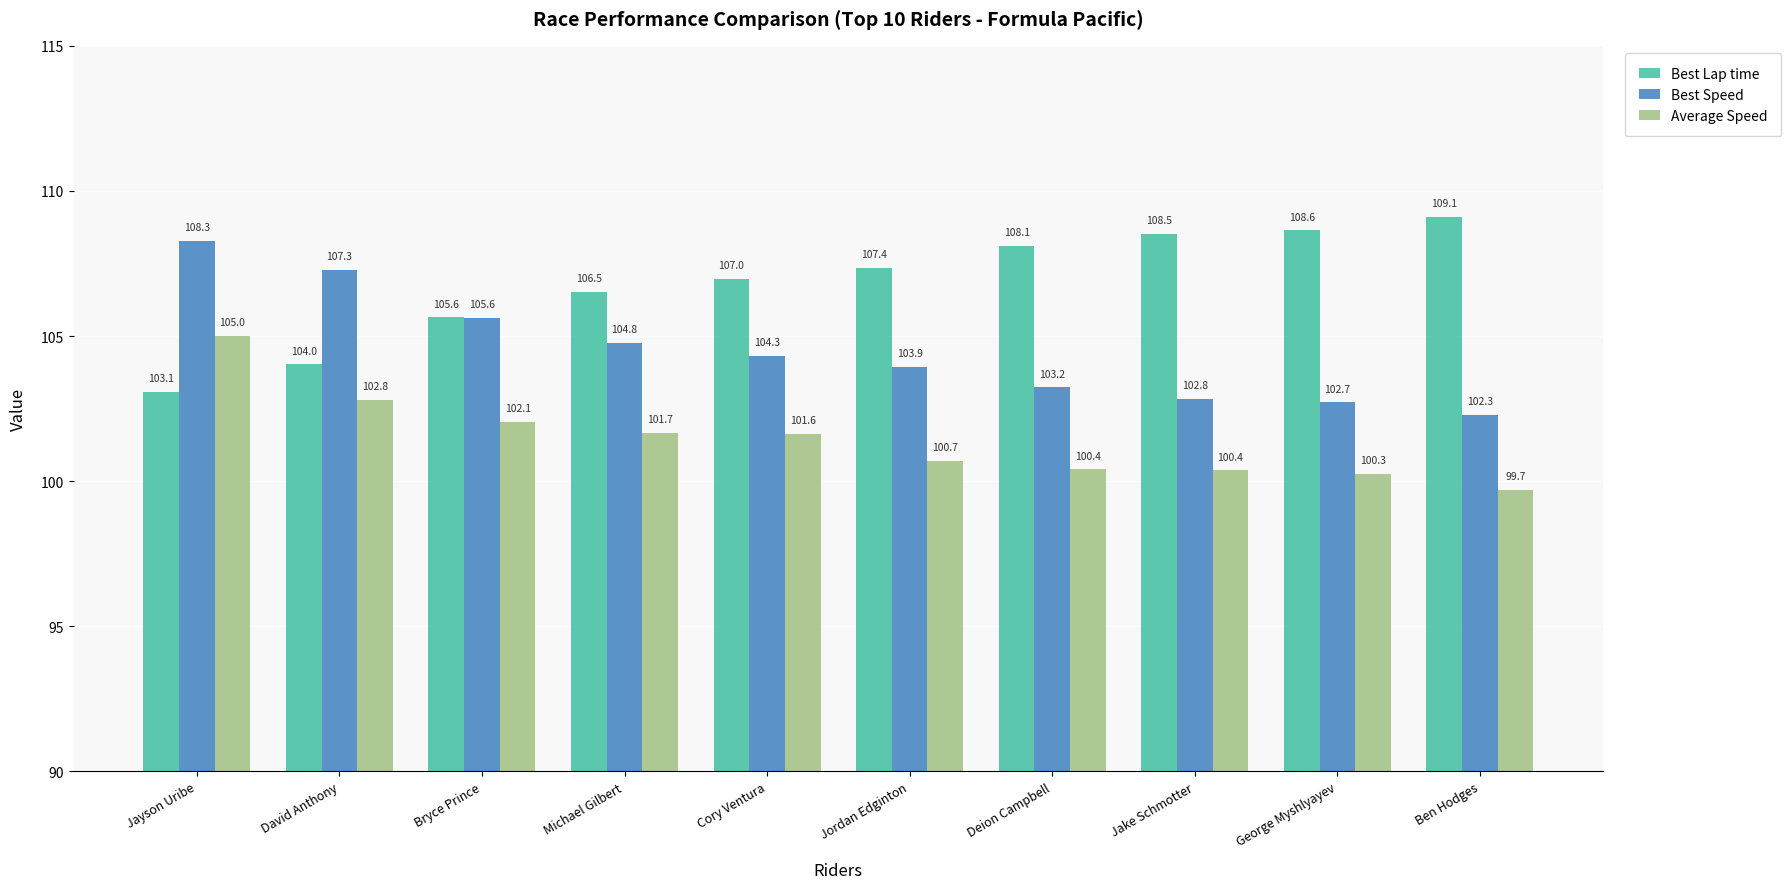

What is the value of the Best Lap time bar at the 5th from the left?

107.0